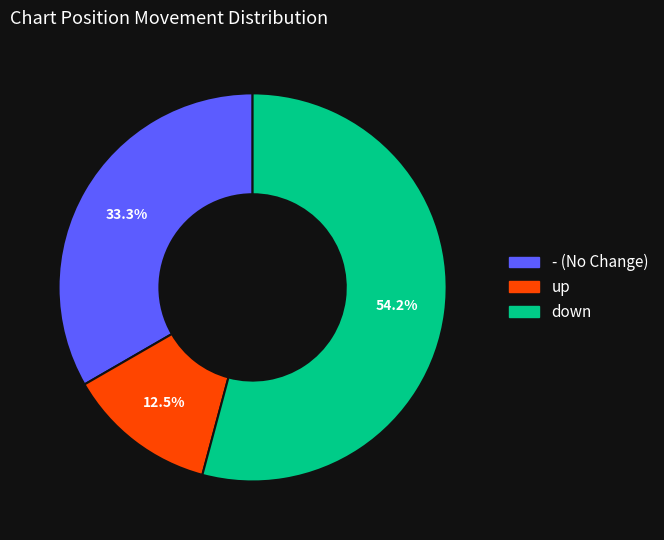

Is it true that - is 42% of the pie?

False